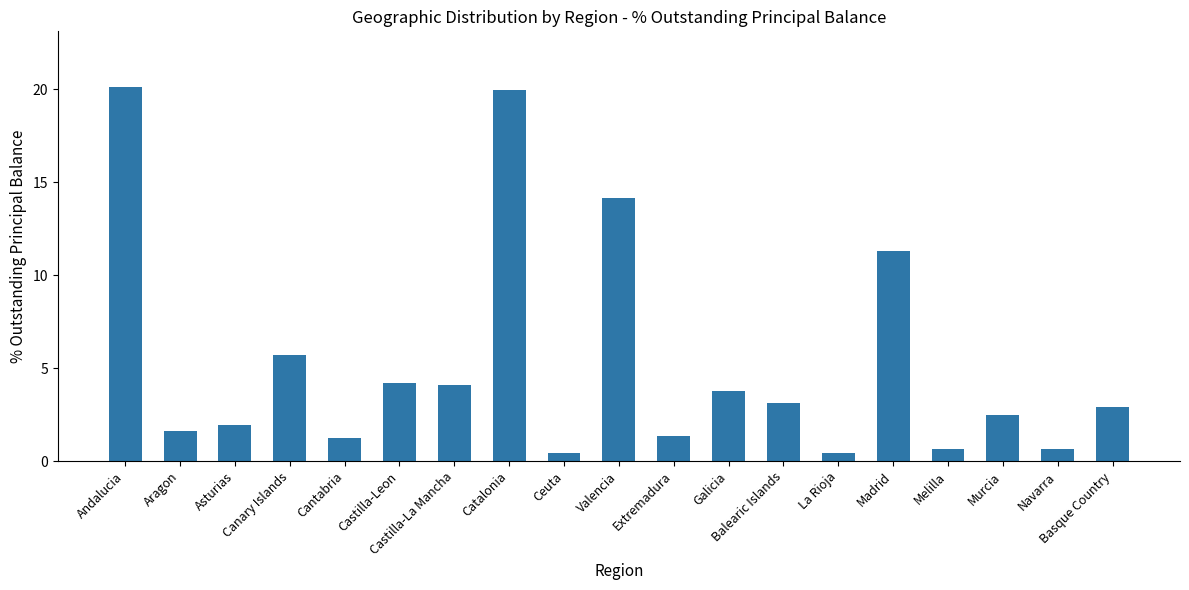

Where does the data first go above 2?

Andalucia